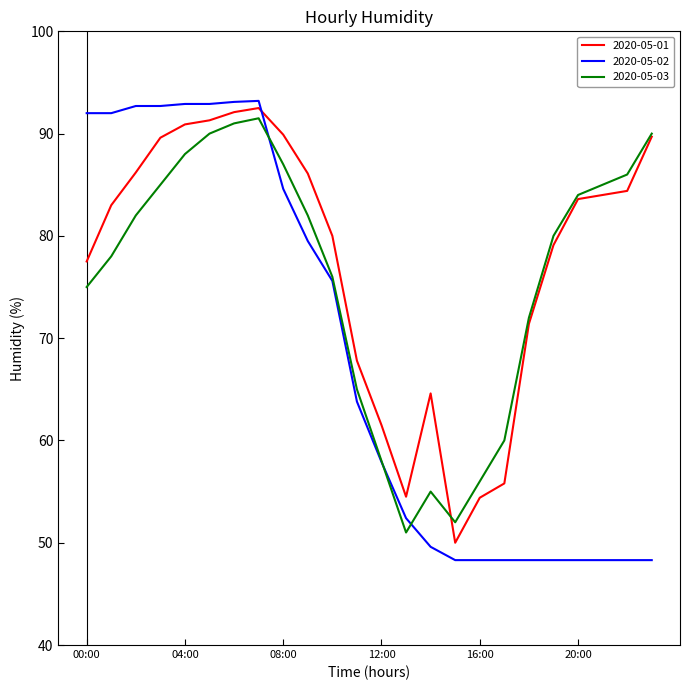

Rank the series by their average value, from highest to lowest.

2020-05-01, 2020-05-03, 2020-05-02